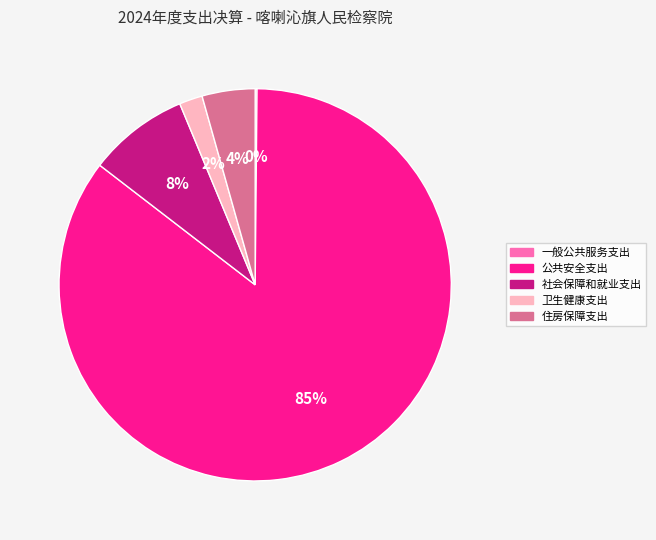

Is there any slice that represents more than half of the pie?

Yes